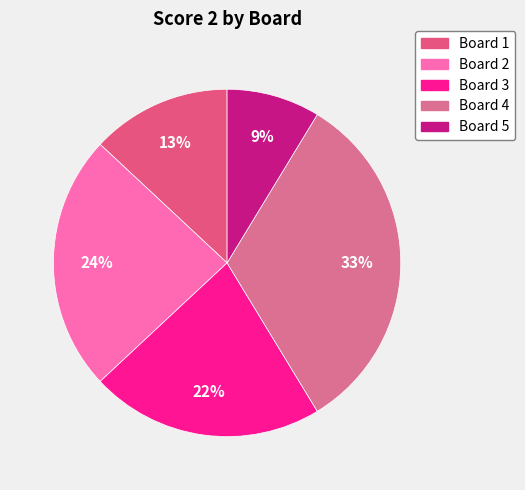

To the nearest percent, what is the difference between the largest and smallest slice percentages?

24%